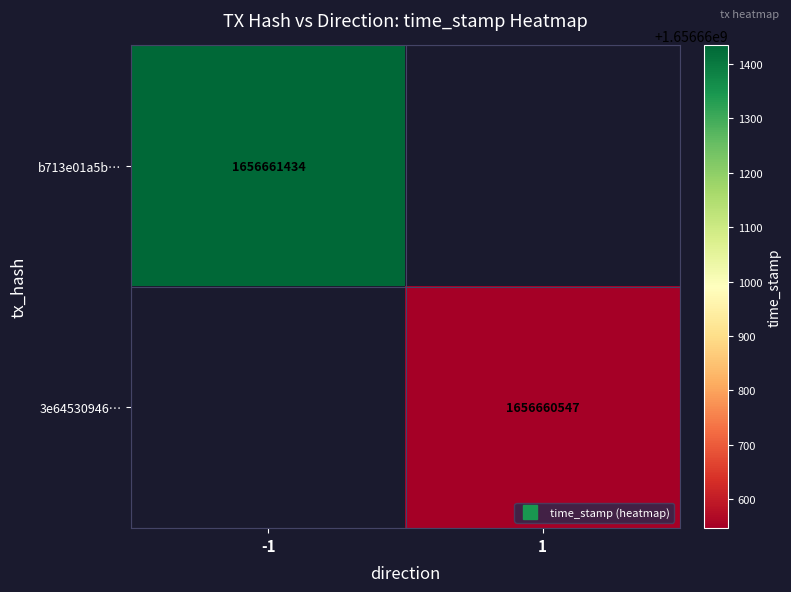

True or false: 3e6453094634de659c0a02ecc45531a1f8cf31b has a value of 1 at direction.

False